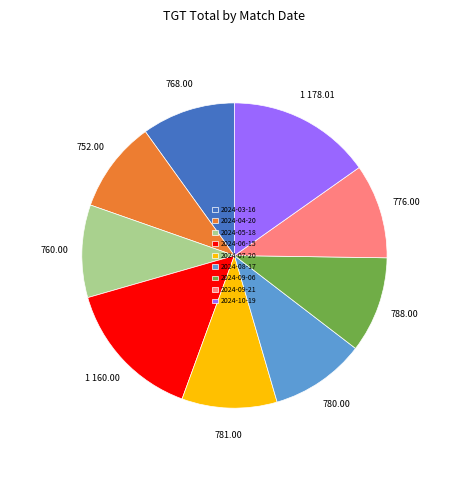

Combined, do 2024-06-15 and 2024-10-19 account for over 50%?

No